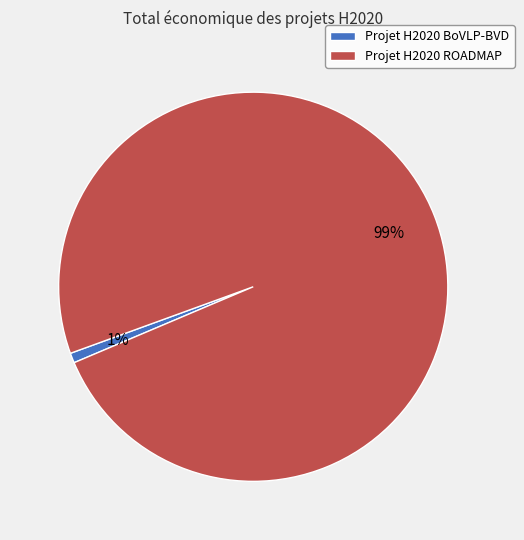

To the nearest percent, what is the difference between the largest and smallest slice percentages?

98%